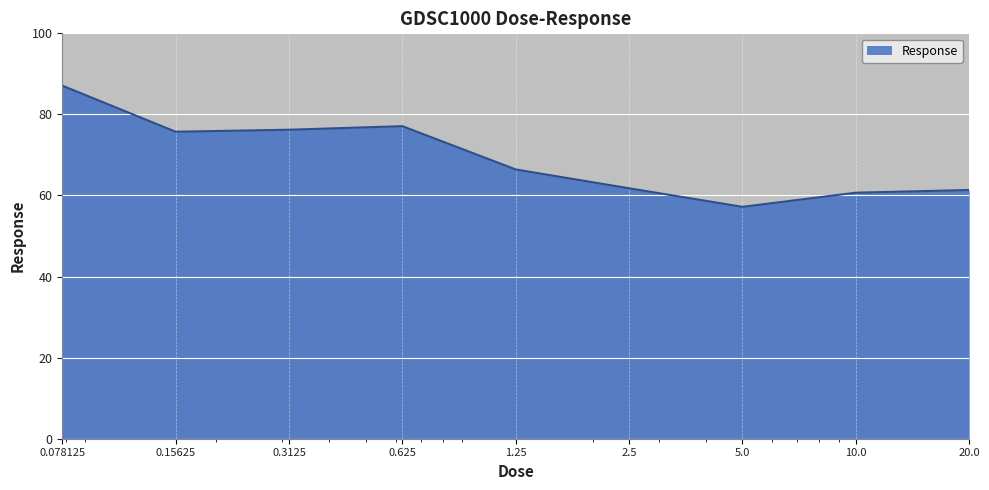

What is the minimum value shown in the chart?

57.2